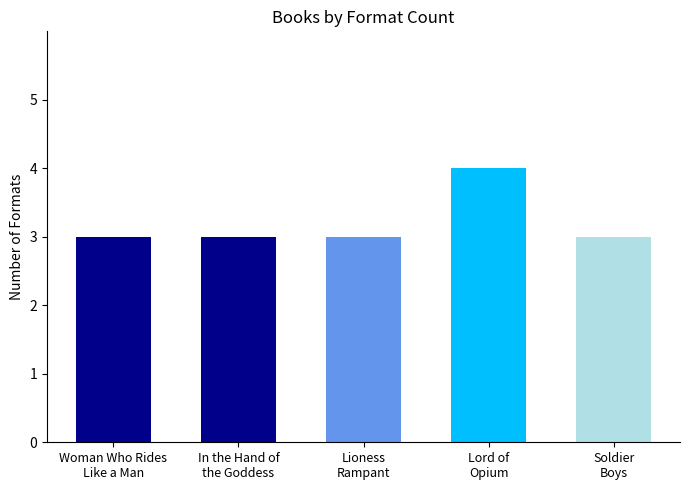

What is the difference between the maximum and second lowest values?

1